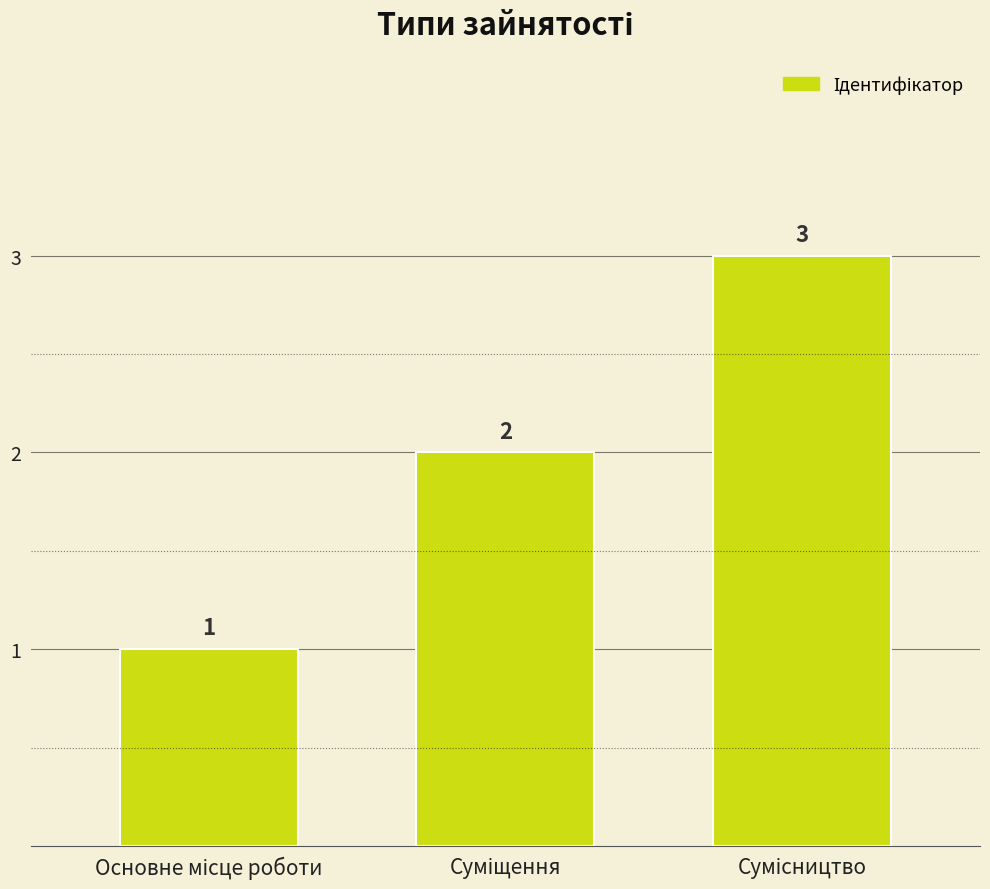

What is the value of the 3rd bar from the left?

3